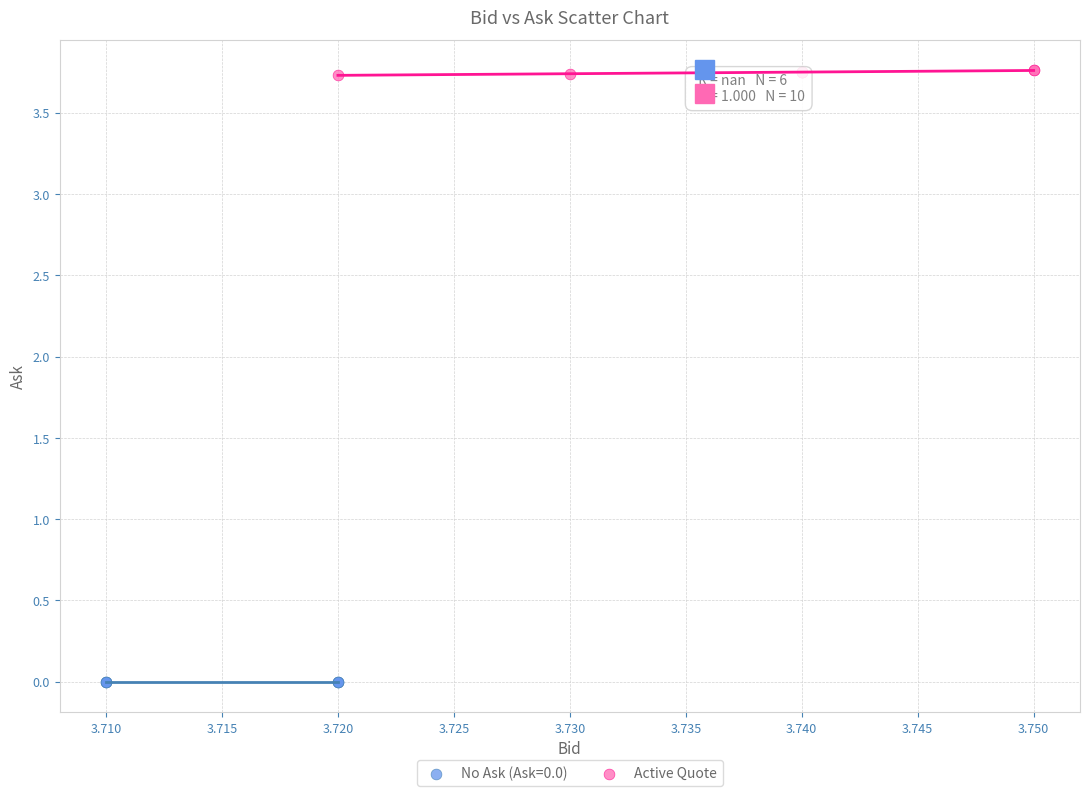

Which series contains the highest Y value?

Active Quote